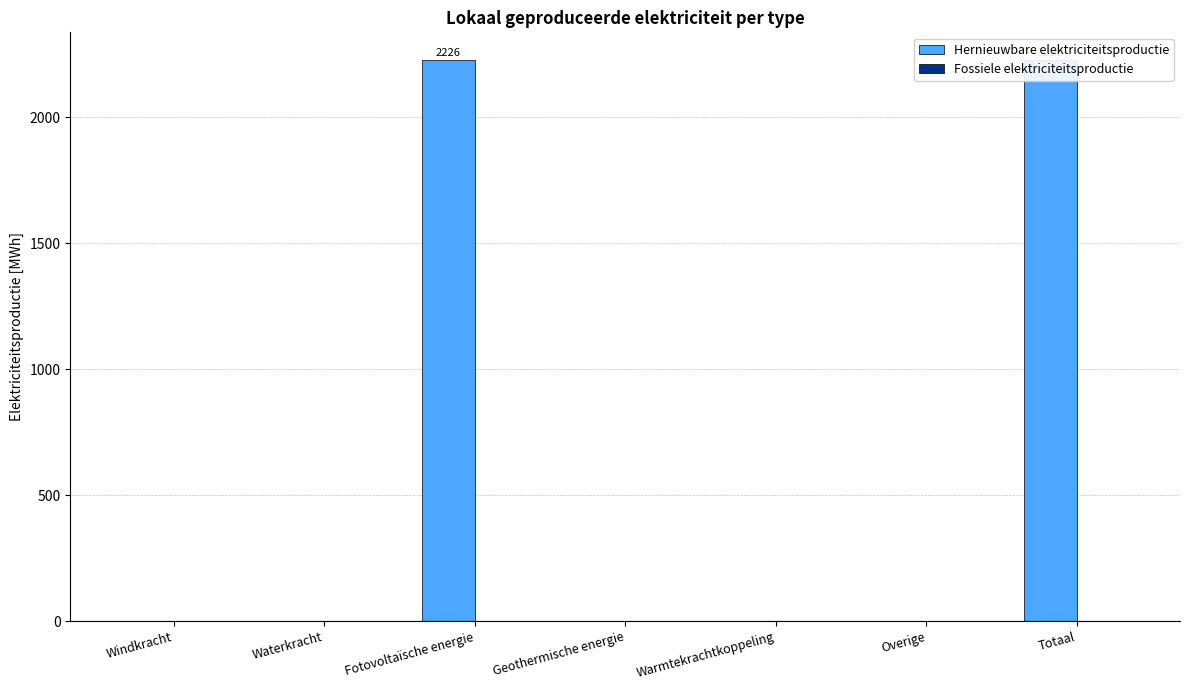

Reading left to right, transcribe all the data shown in this chart.

Hernieuwbare elektriciteitsproductie: Windkracht=0.0	Waterkracht=0.0	Fotovoltaïsche energie=2226.0	Geothermische energie=0.0	Warmtekrachtkoppeling=0.0	Overige=0.0	Totaal=2226.0
Fossiele elektriciteitsproductie: Windkracht=0.0	Waterkracht=0.0	Fotovoltaïsche energie=0.0	Geothermische energie=0.0	Warmtekrachtkoppeling=0.0	Overige=0.0	Totaal=0.0